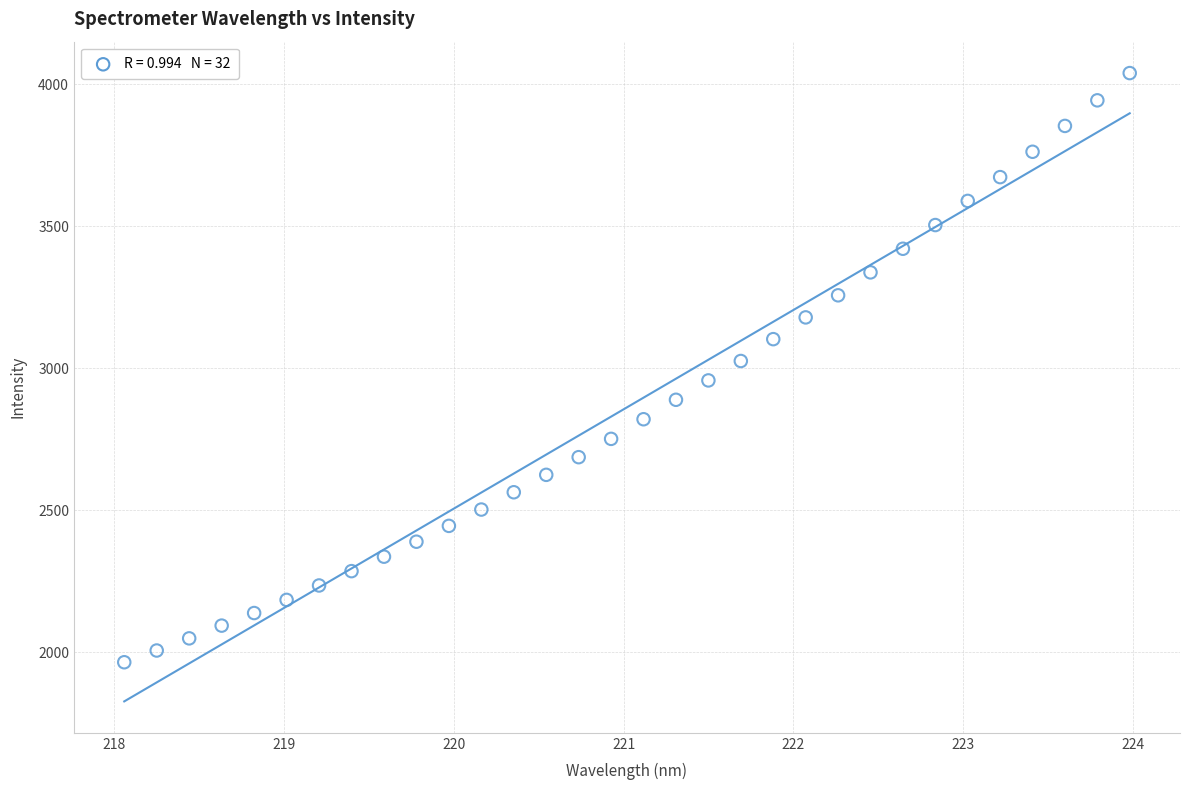

What is the range of X values (max minus min)?

5.9